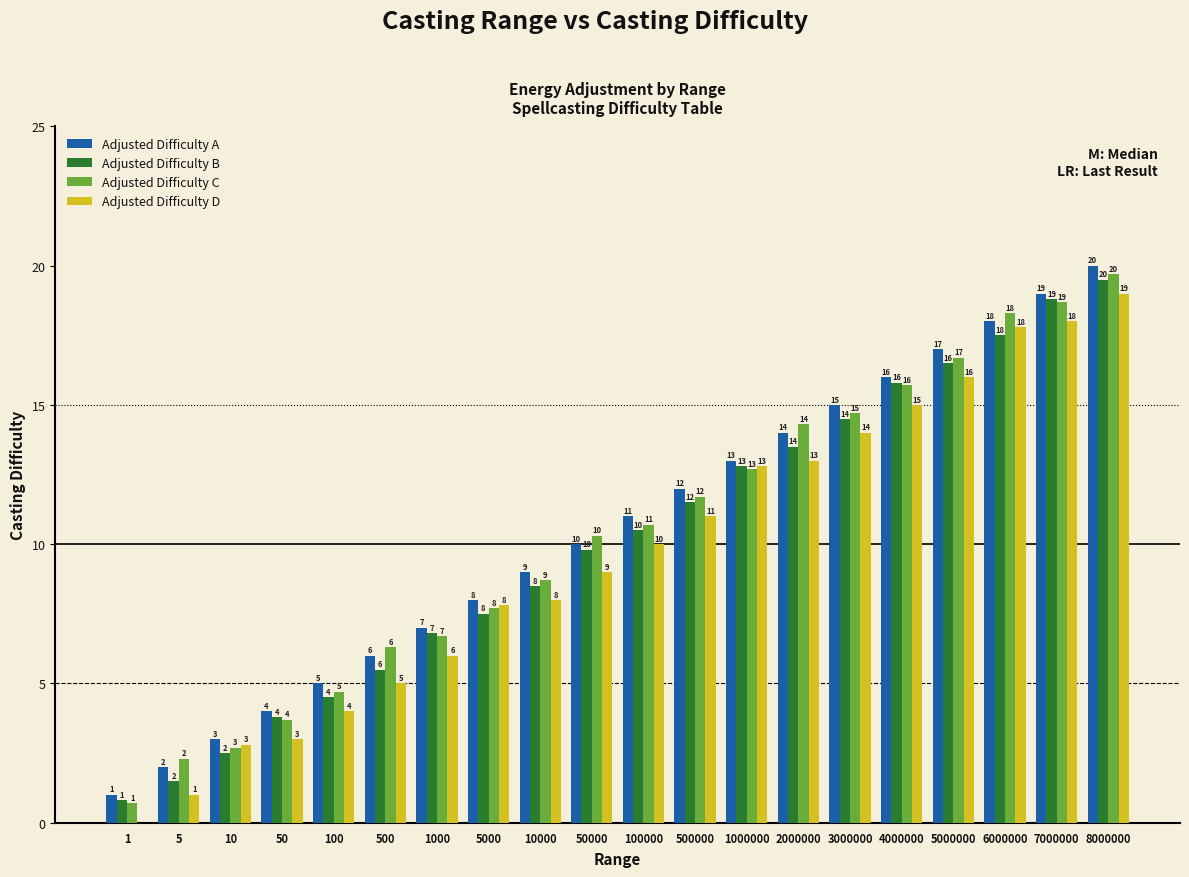

The value of Adjusted Difficulty C at 6000000 is 18.3. True or false?

True